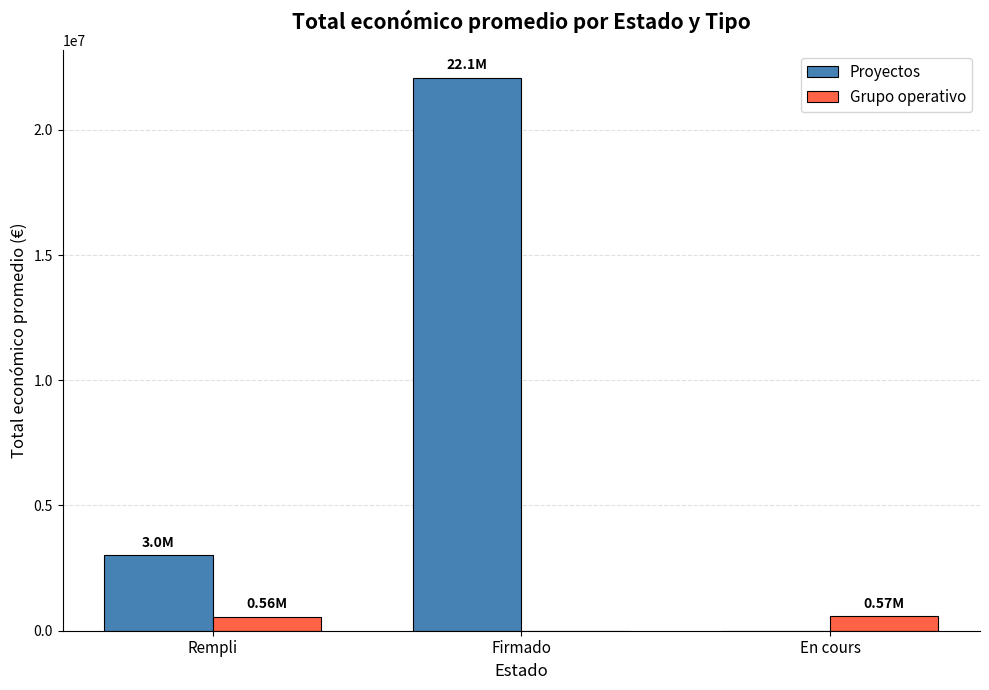

What is the average value of the Grupo operativo series?

379259.1